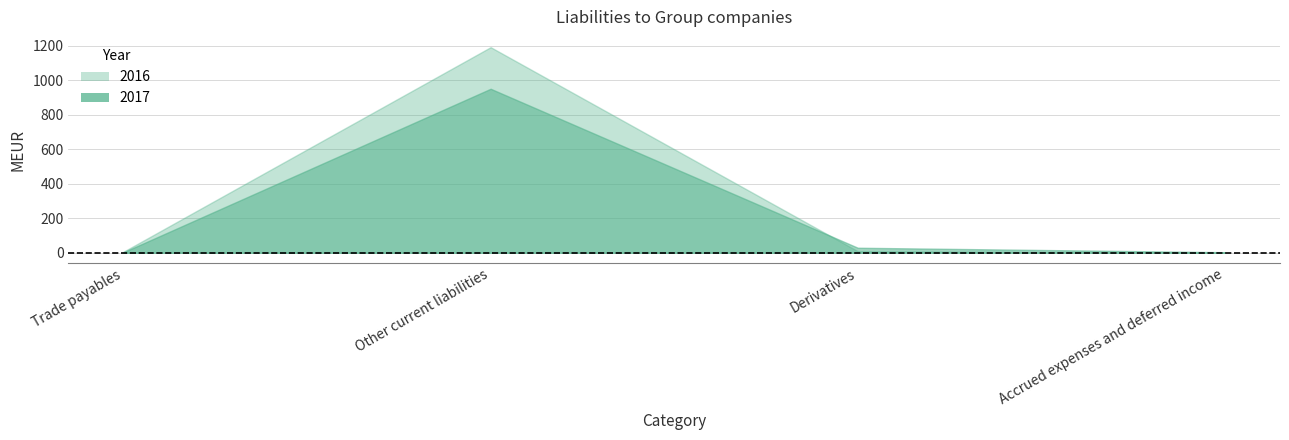

What position from the right is Trade payables?

4